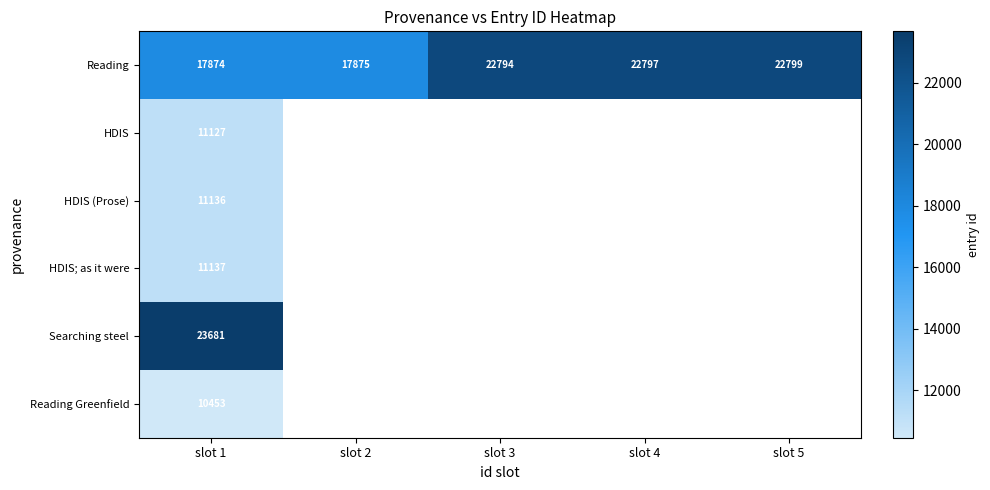

What is the maximum value shown in the chart?

23681.0